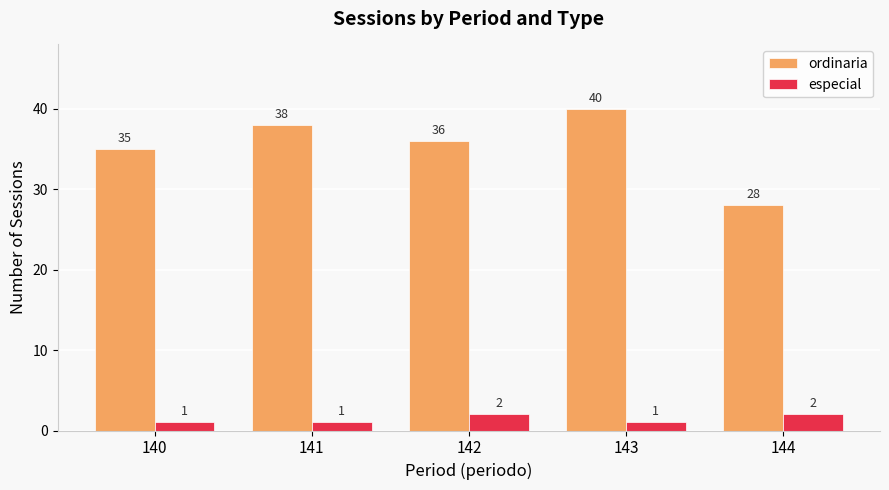

What is the sum of all especial values?

7